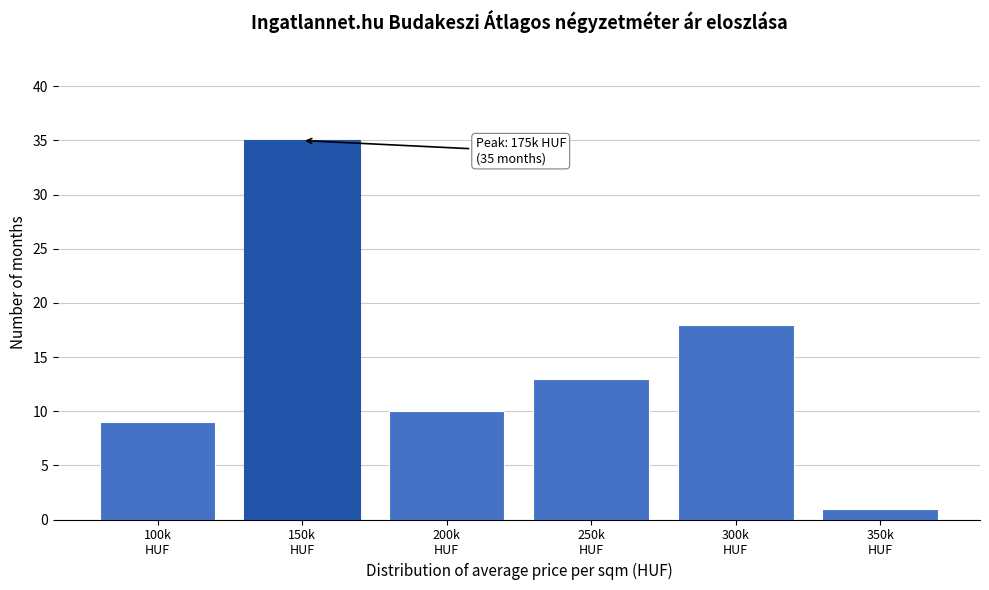

Reading left to right, what are all the values shown in this chart?

9	35	10	13	18	1